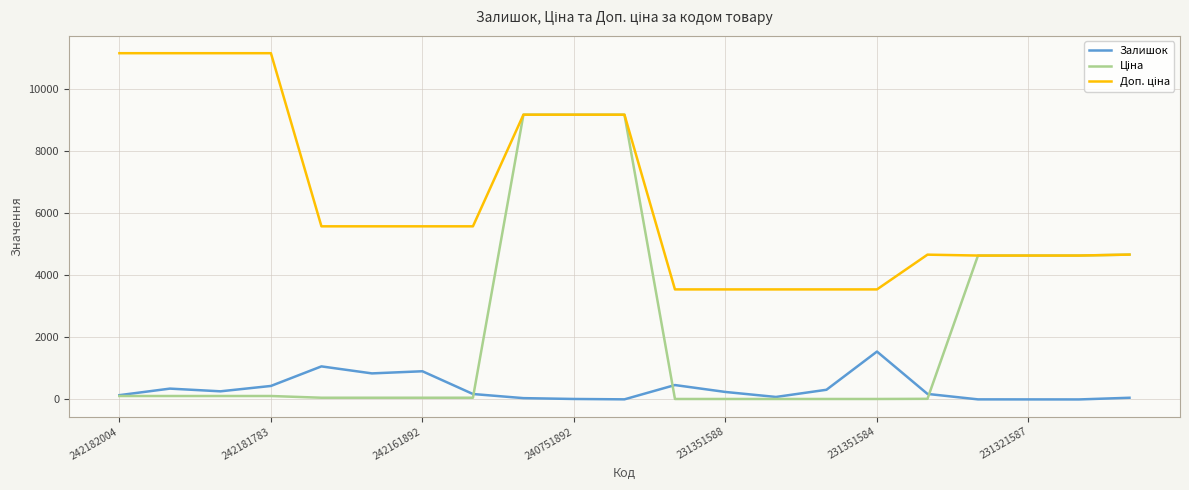

Reading left to right, extract all data points from this chart.

Залишок: 139.0	350.0	263.0	436.0	1067.0	841.0	910.0	176.0	43.0	16.0	4.0	465.0	242.0	81.0	313.0	1545.0	179.0	3.0	2.0	1.0	55.0
Ціна: 111.7	111.7	111.7	111.7	55.9	55.9	55.9	55.9	9185.9	9185.9	9185.9	15.8	15.8	15.8	15.8	15.8	20.8	4642.5	4642.5	4642.5	4672.9
Доп. ціна: 11169.0	11169.0	11169.0	11169.0	5585.0	5585.0	5585.0	5585.0	9185.9	9185.9	9185.9	3550.0	3550.0	3550.0	3550.0	3550.0	4671.0	4642.0	4642.0	4642.0	4673.0